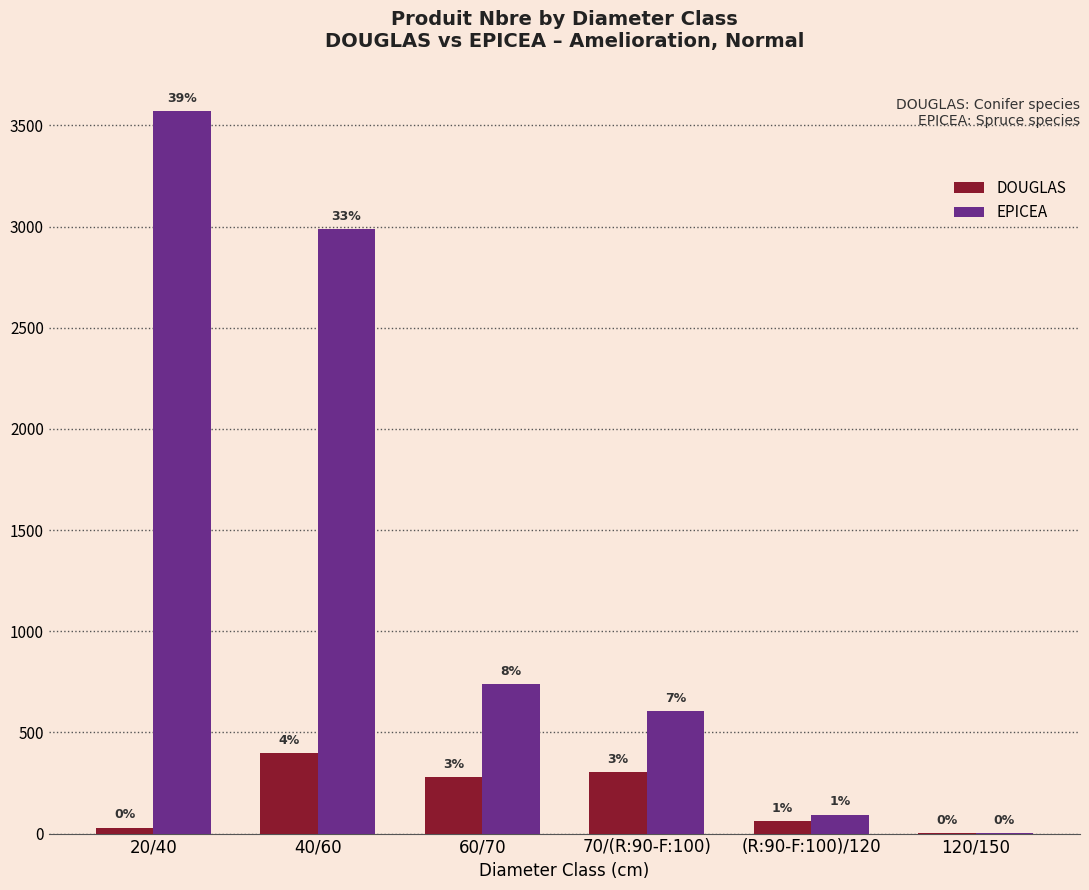

Which has a higher value, 20/40 or 40/60?

40/60